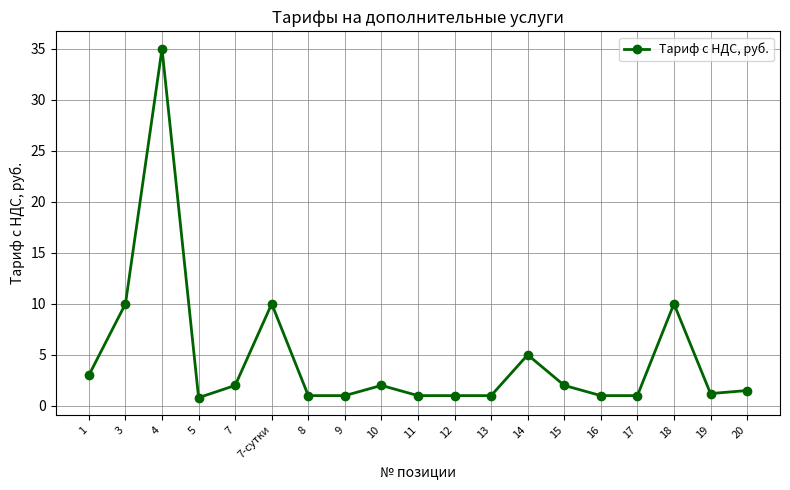

How many distinct data groups are displayed?

1